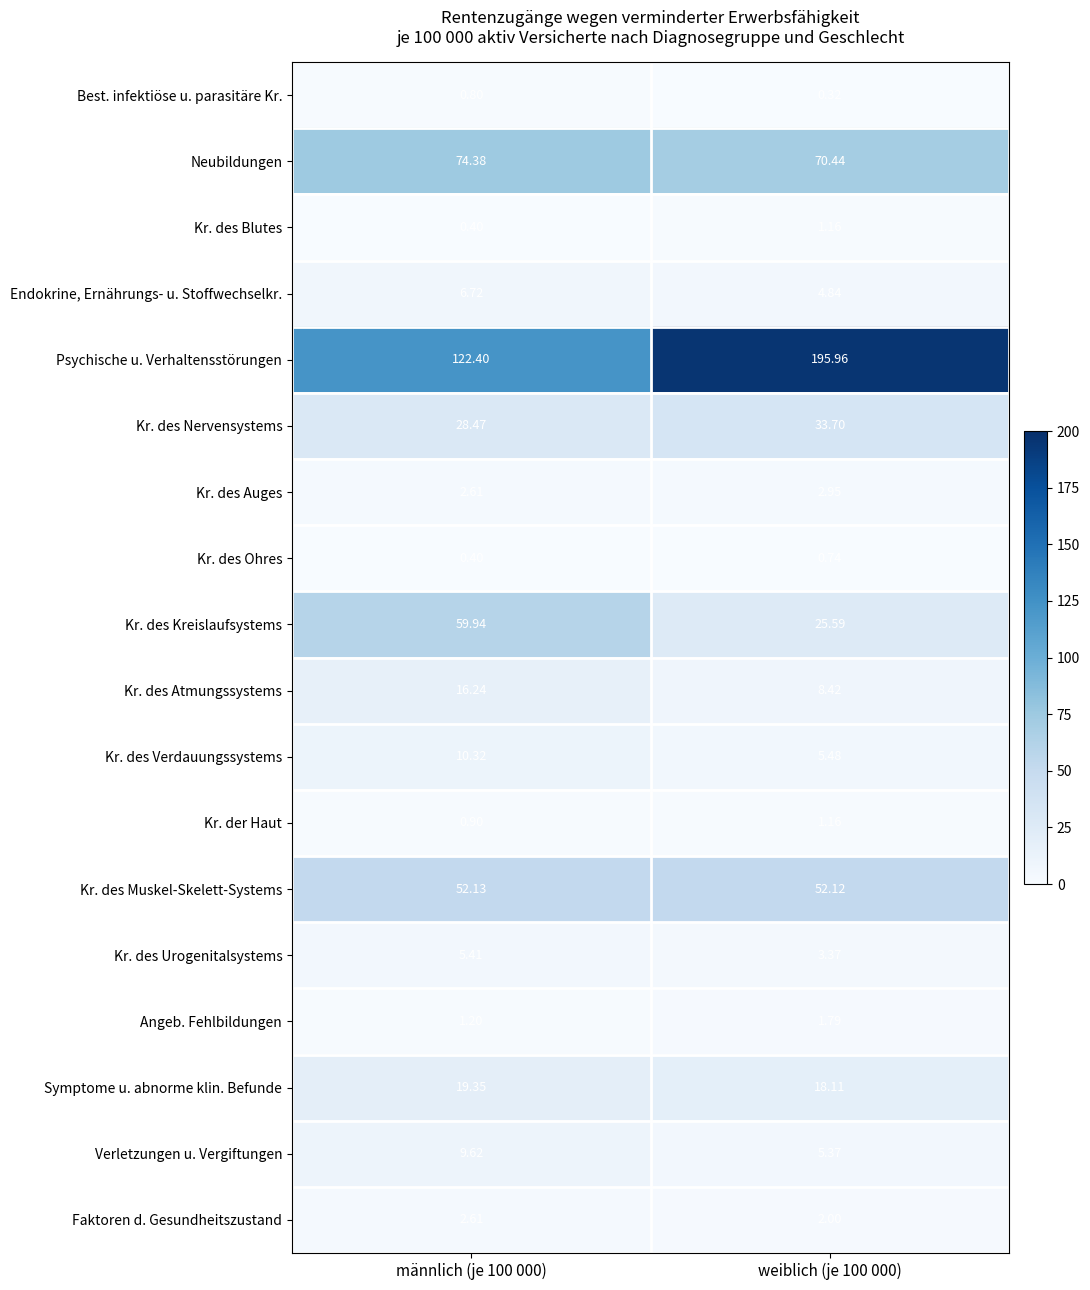

What is the total value across all series at männlich (je 100 000)?

413.9